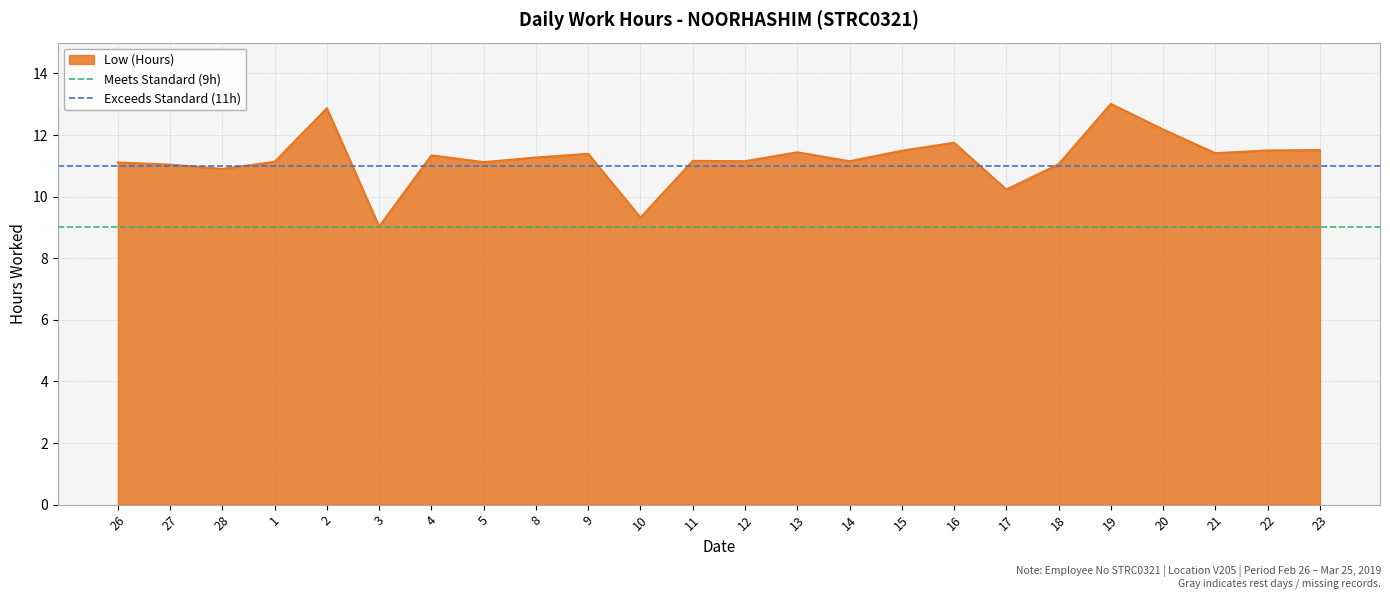

Where is Meets Standard (9h) nearest to the value 9?

26